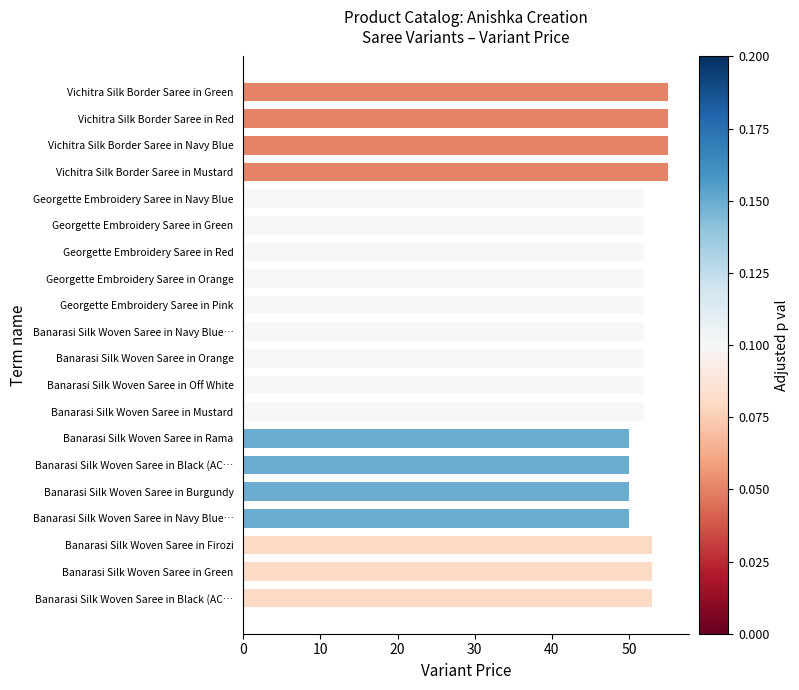

How many bars are there in total?

20